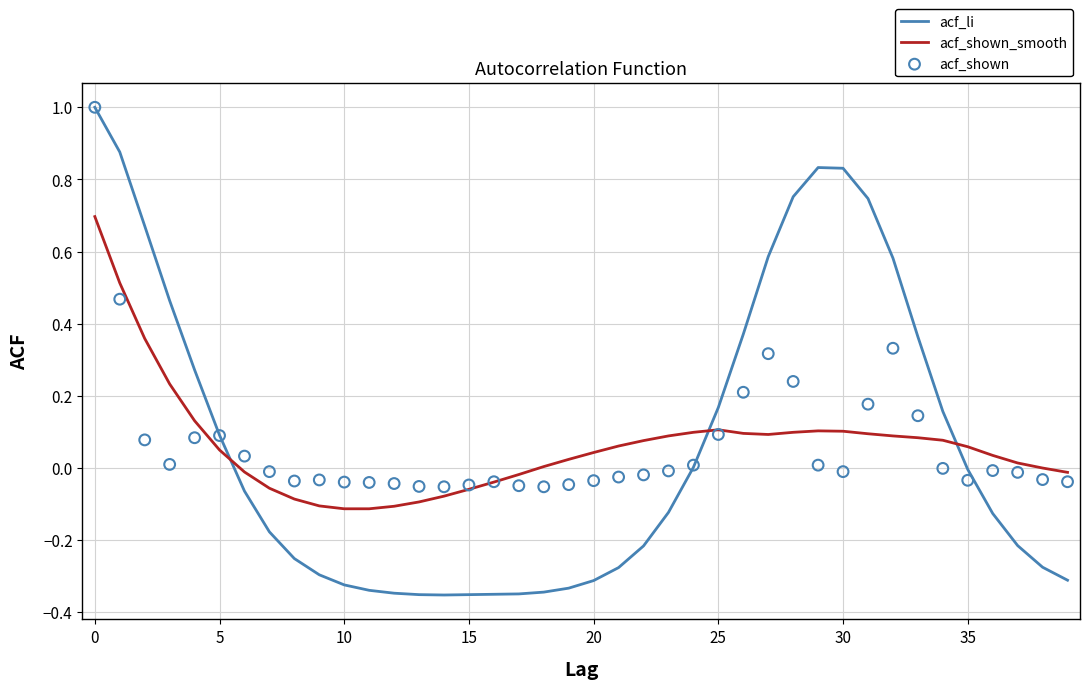

After their last crossing, which series has the higher values: acf_shown_smooth or acf_li?

acf_shown_smooth